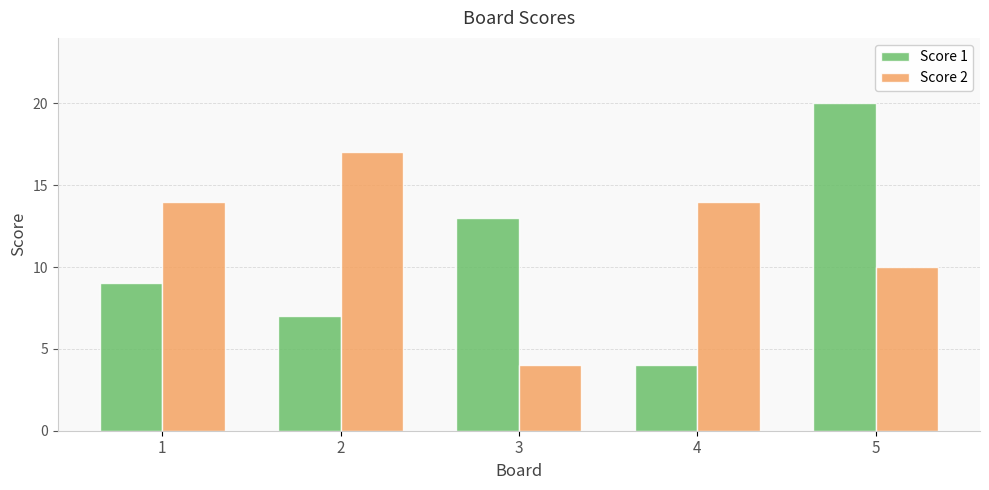

At how many categories does at least one series exceed 15?

2